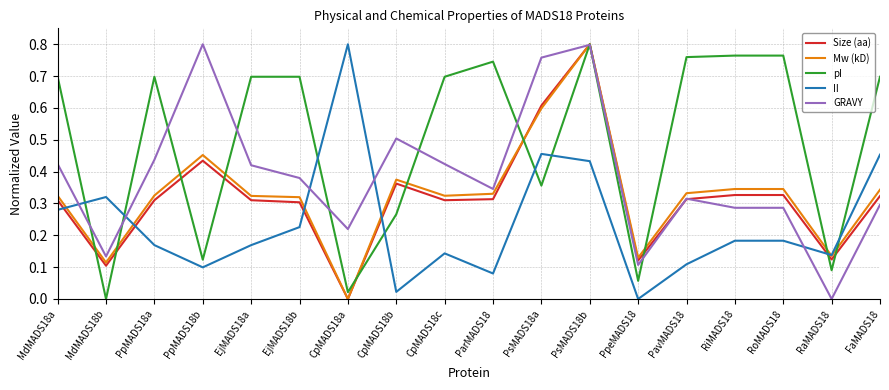

Which category has the highest value in the Size (aa) series?

PsMADS18b